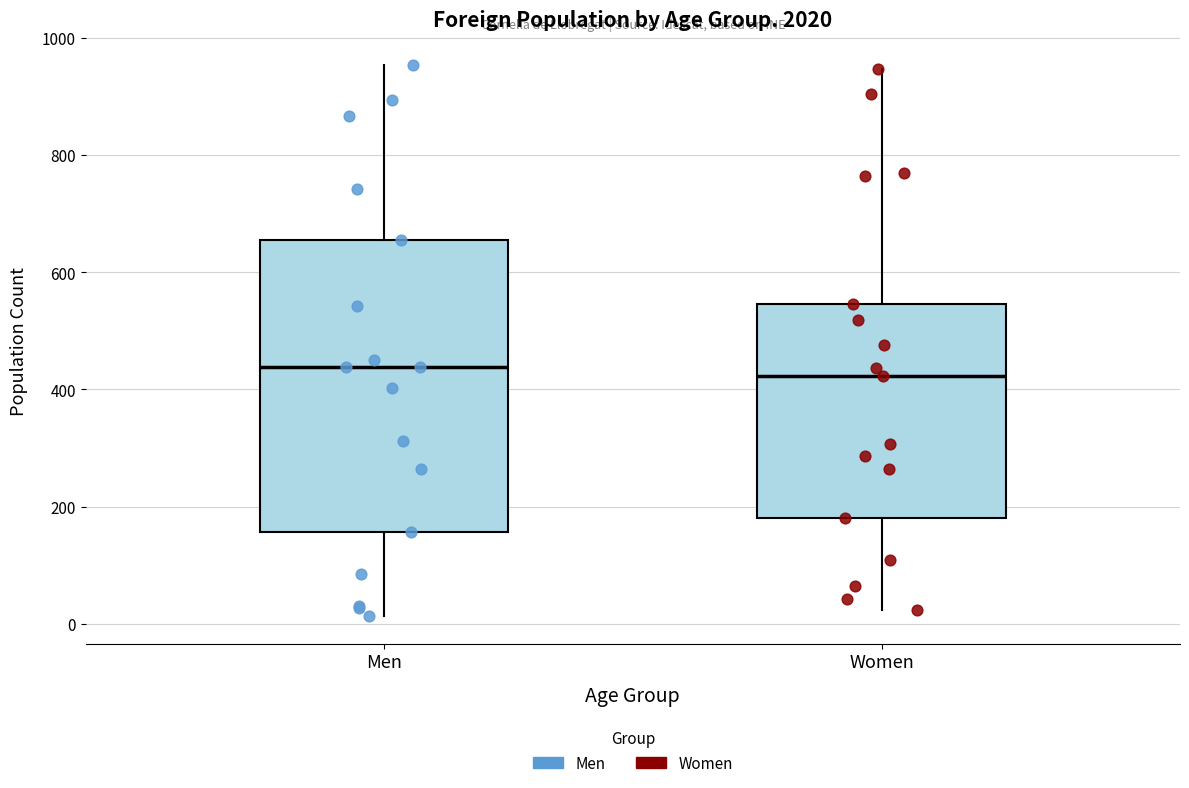

Where does the lower whisker of the box for Women end on the y-axis? The values are not printed on the chart, so give them approximately, as read against the axis.

20